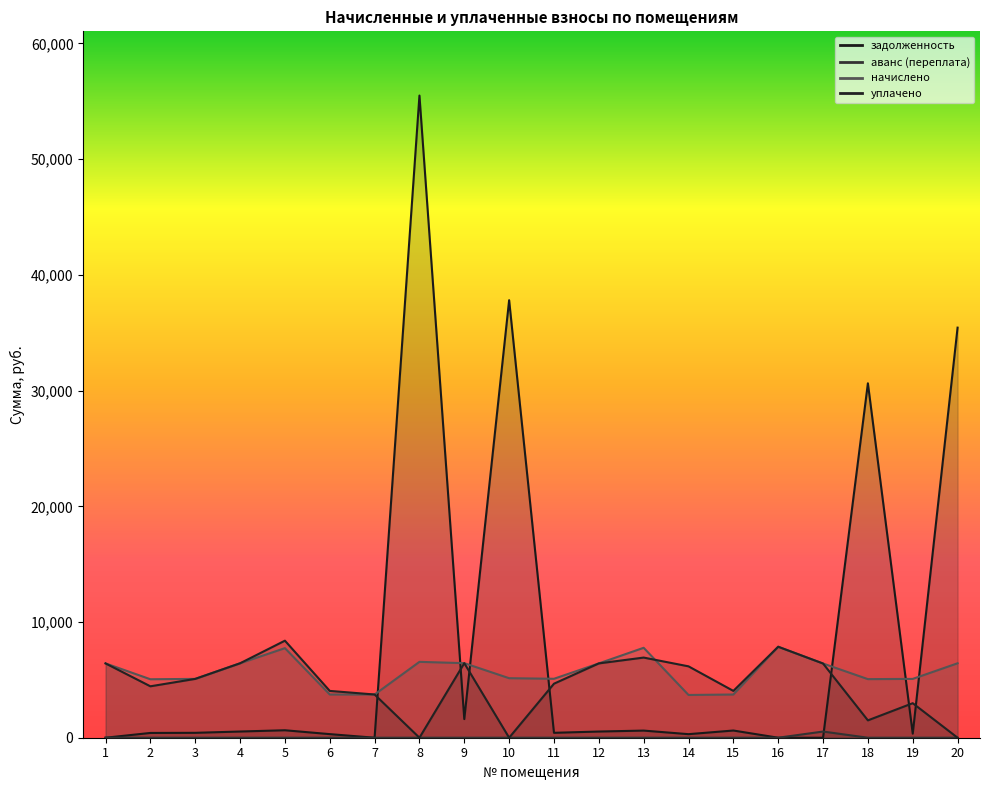

Which label corresponds to the smallest value in the chart?

1